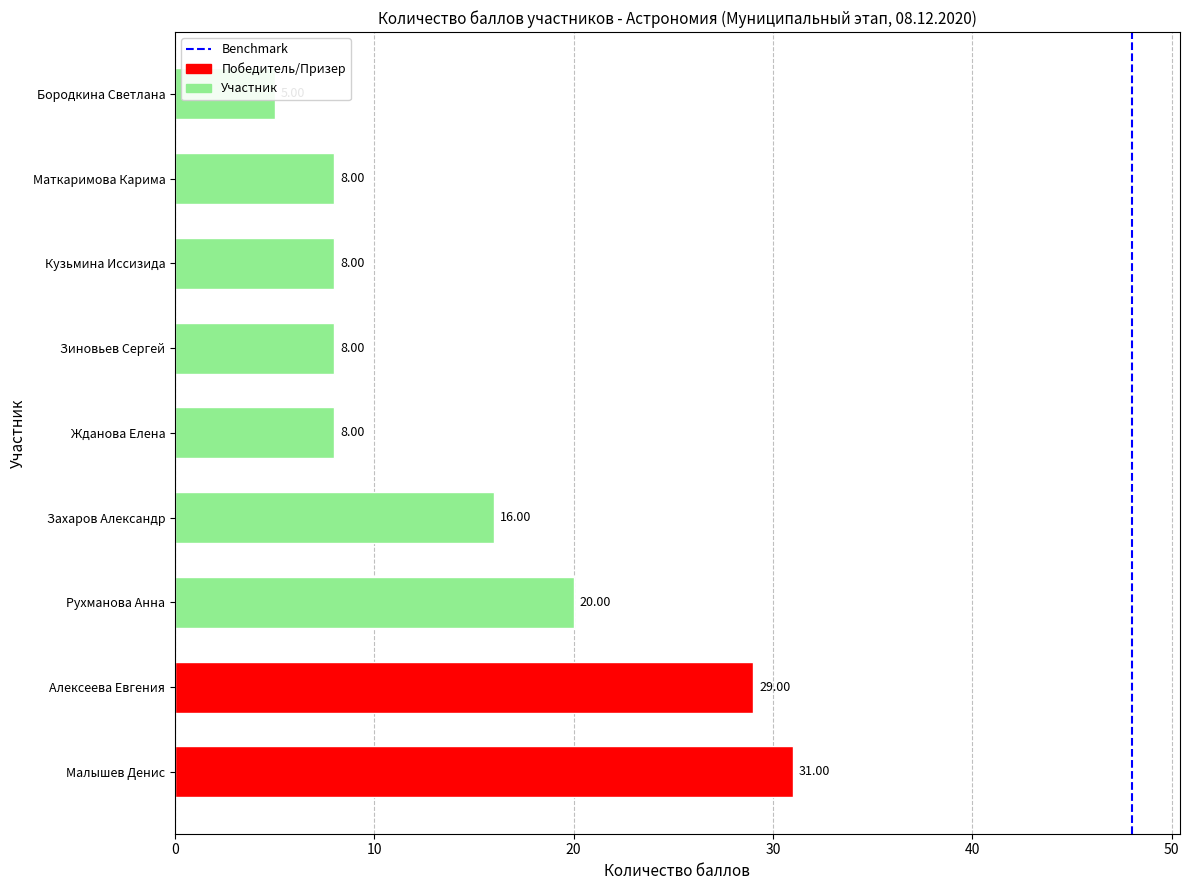

At which category does the chart reach its peak across all series?

Малышев Денис